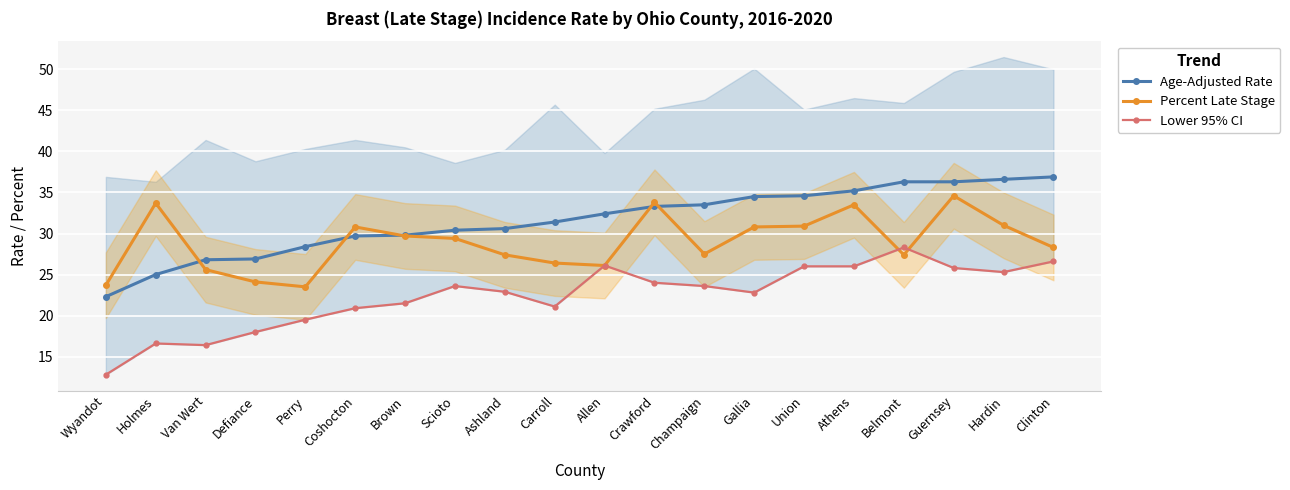

How many data points does each series have?

20